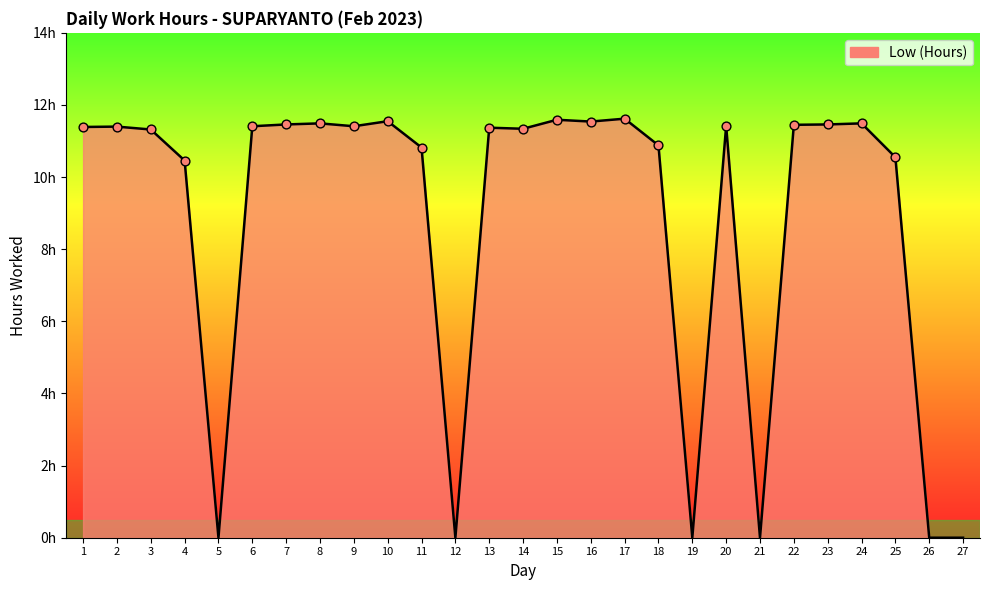

What is the change in value from 1 to 18?

-0.5